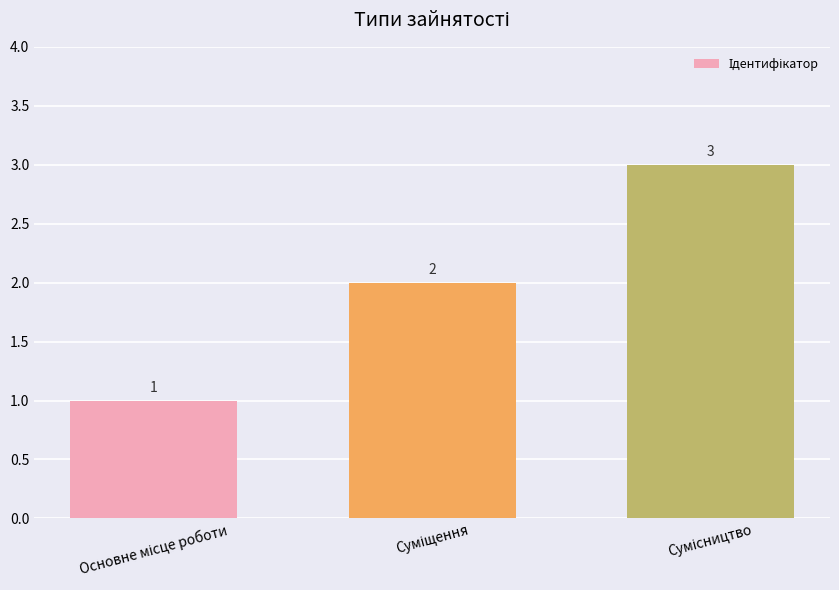

What is the maximum value shown in the chart?

3